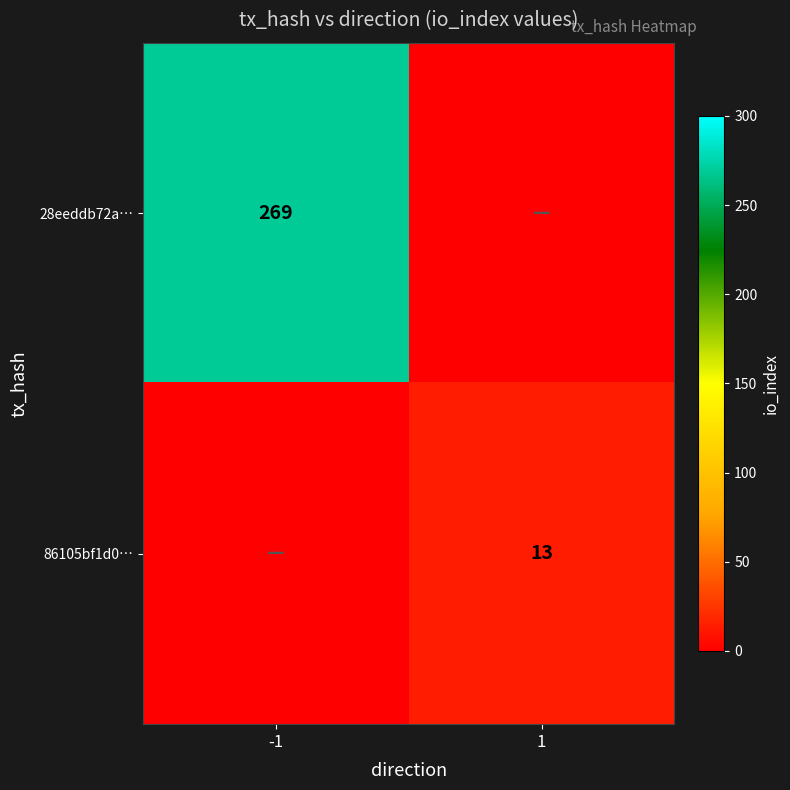

Is it true that 86105bf1d0… equals 13 at 1?

True